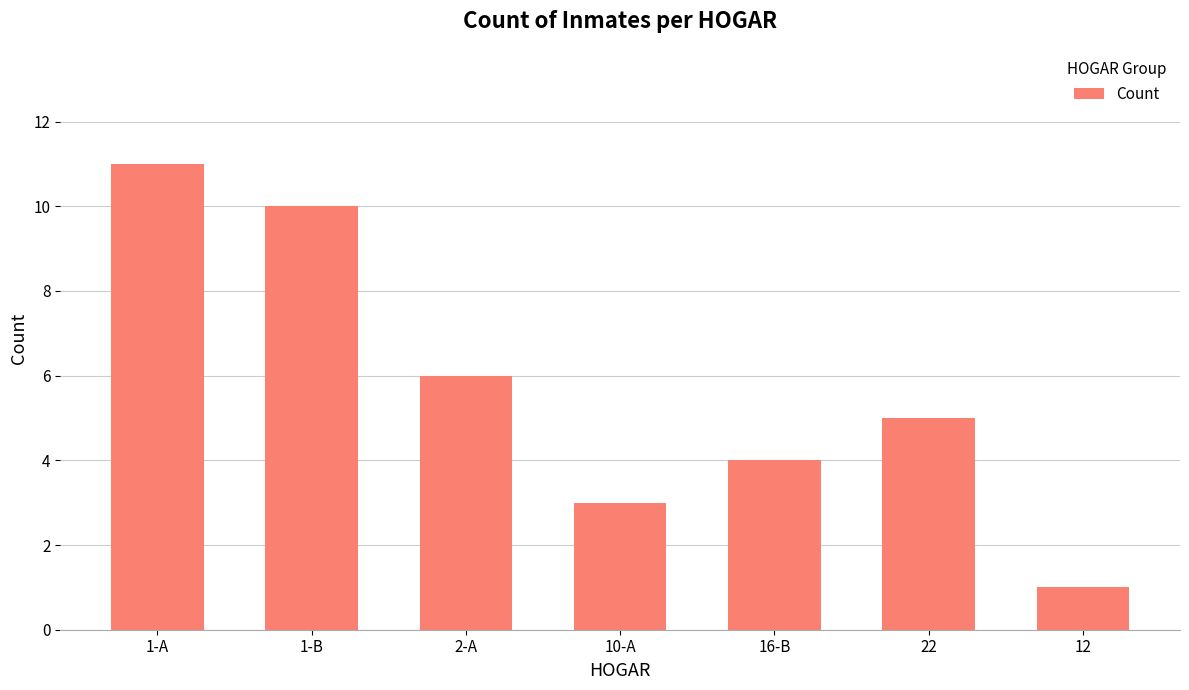

Which category has the highest value across all series?

1-A